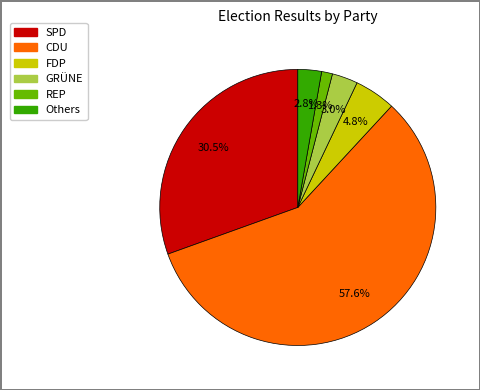

Is there any slice that represents more than half of the pie?

Yes